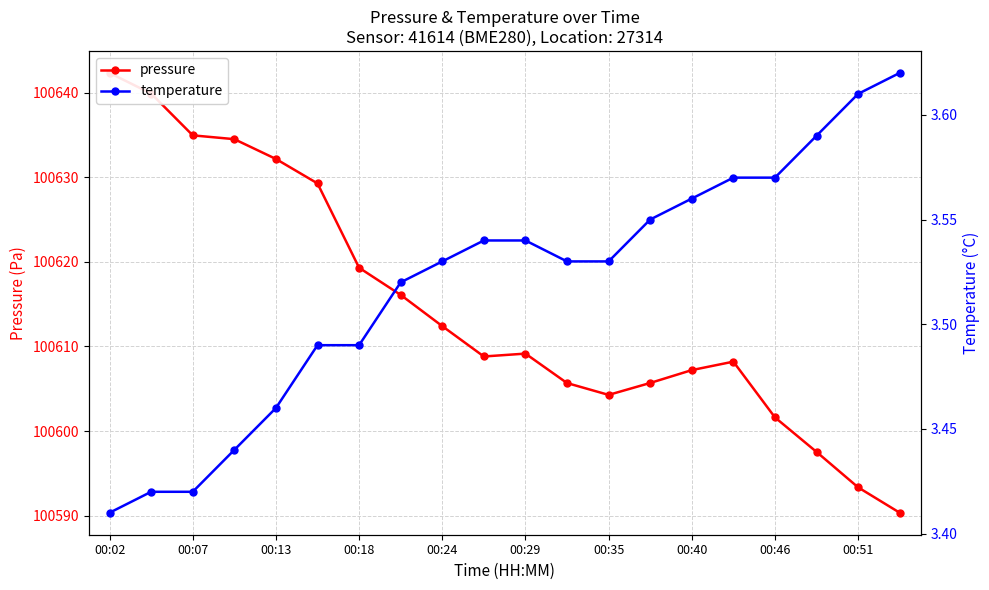

List the series in order of their overall mean, highest first.

pressure, temperature